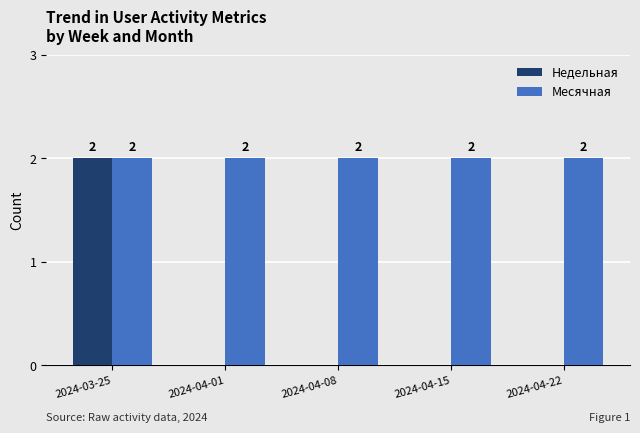

At which label does Недельная reach its peak?

2024-03-25